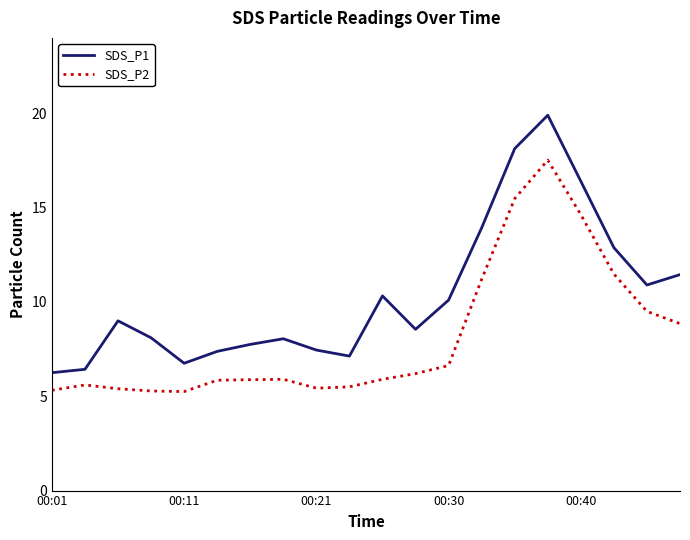

True or false: SDS_P1 and SDS_P2 cross at least once.

False